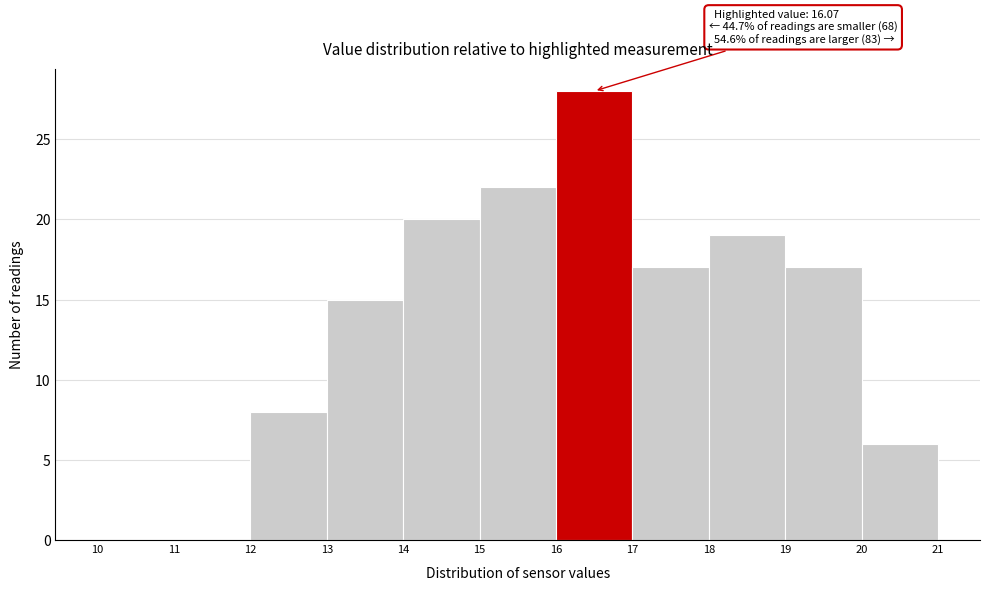

Over which range of the x-axis is the bar tallest?

16 to 17